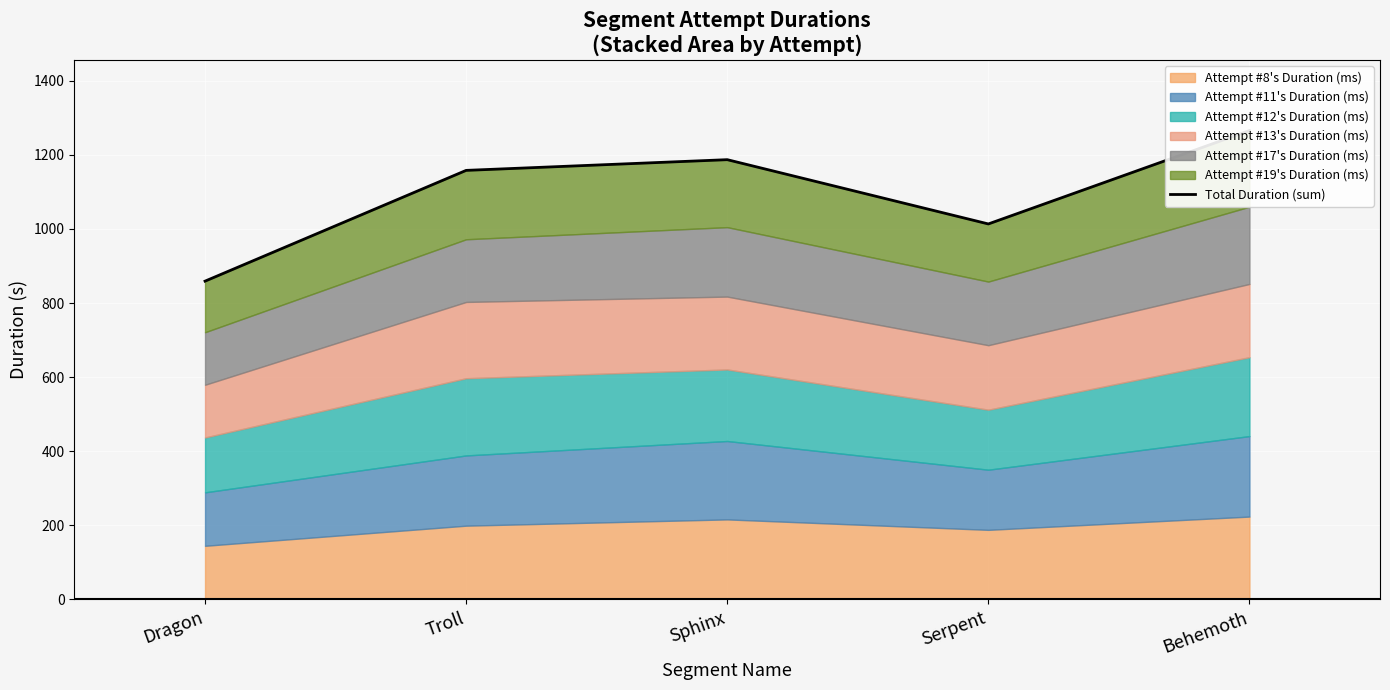

Count the number of categories in the chart.

5